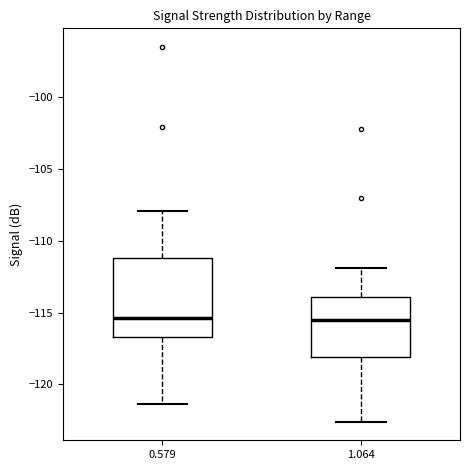

Where is the upper edge of the box at x = 1.064 on the y-axis? The values are not printed on the chart, so give them approximately, as read against the axis.

-114.0